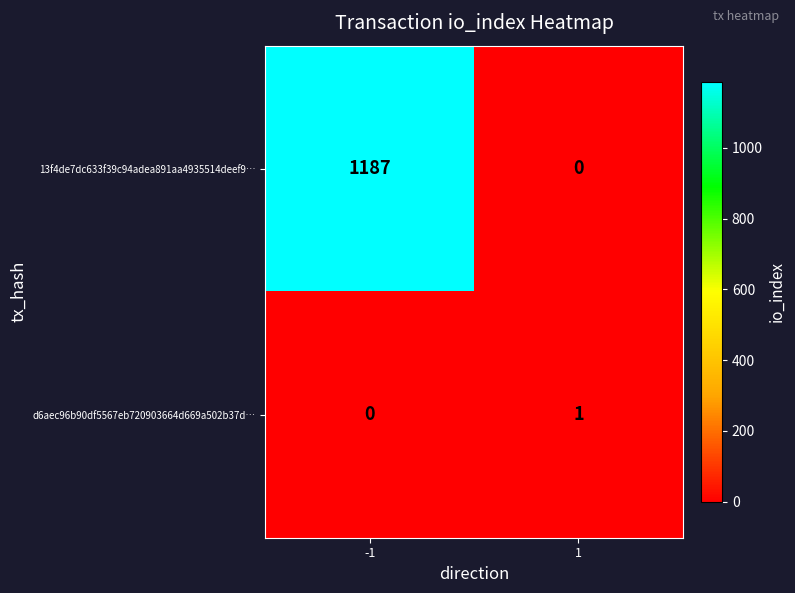

Reading left to right, transcribe all the data shown in this chart.

13f4de7dc633f39c94adea891aa4935514deef9…: 1187	0
d6aec96b90df5567eb720903664d669a502b37d…: 0	1